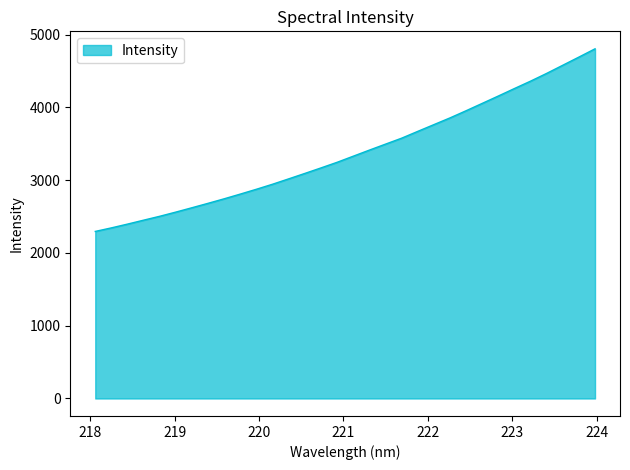

What is the difference between the maximum and minimum values?

2509.5